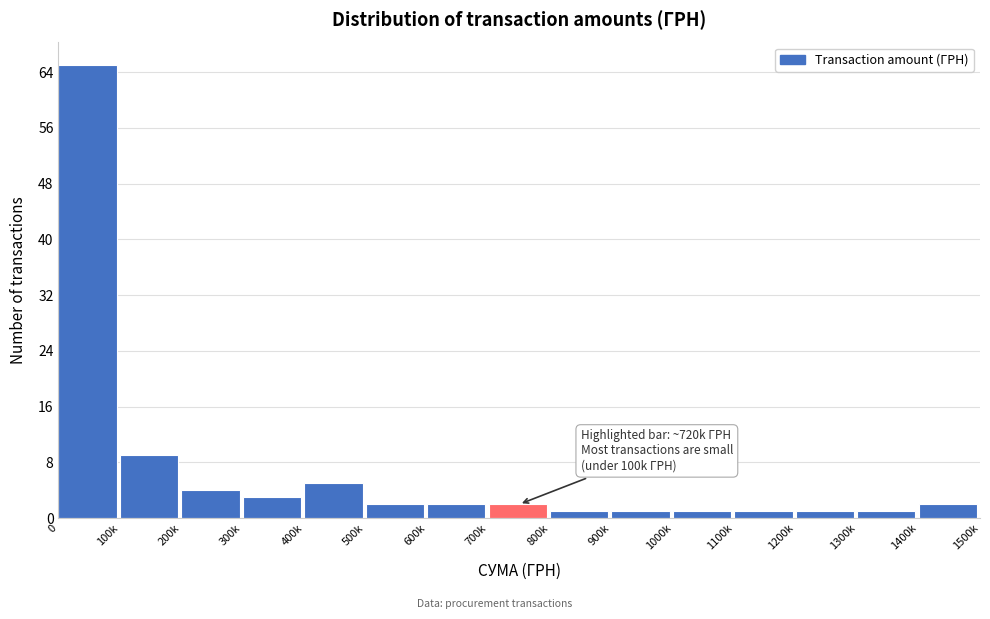

Reading left to right, list all the values displayed in this chart.

0=65	100k=9	200k=4	300k=3	400k=5	500k=2	600k=2	700k=2	800k=1	900k=1	1000k=1	1100k=1	1200k=1	1300k=1	1400k=2